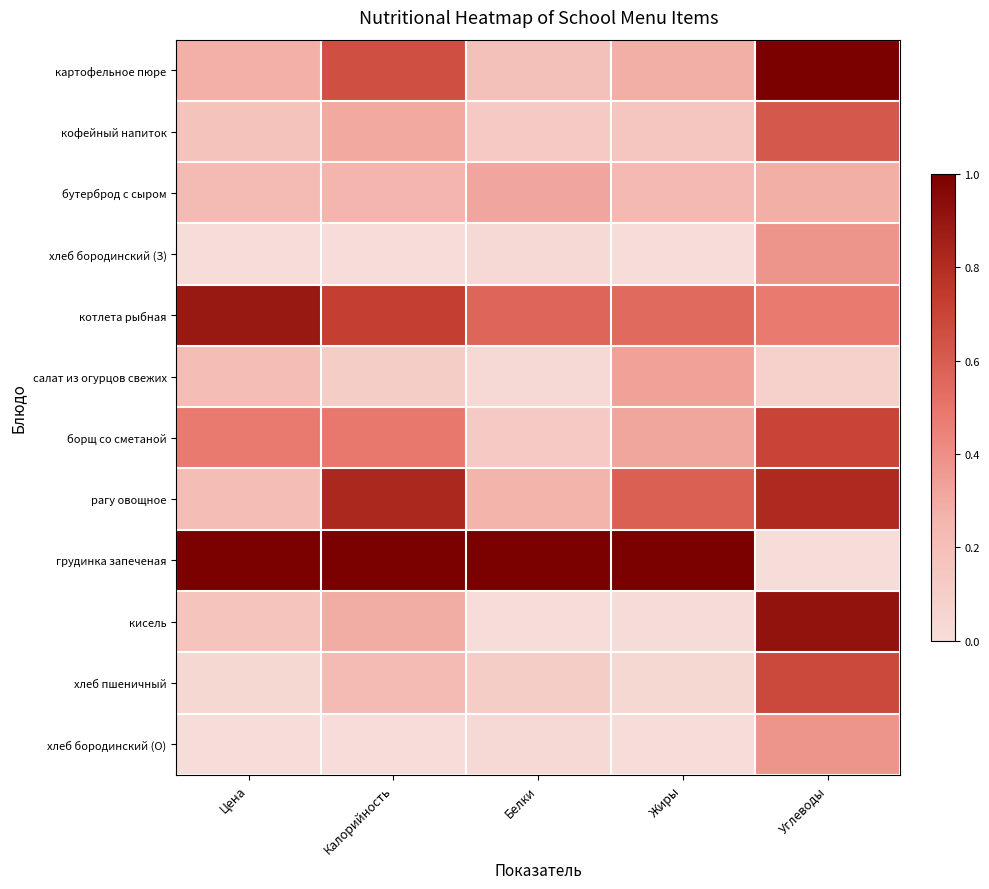

How many series are shown in this chart?

12